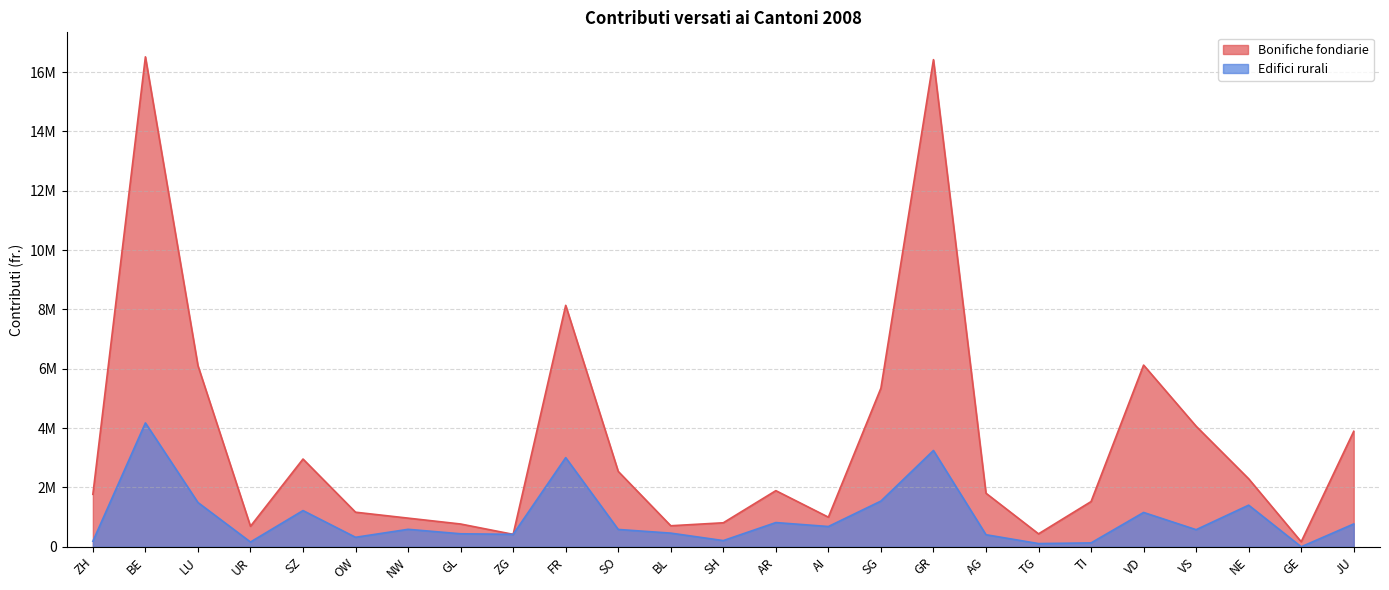

Is the value of Bonifiche fondiarie at SZ greater than the value of Edifici rurali at GR?

No